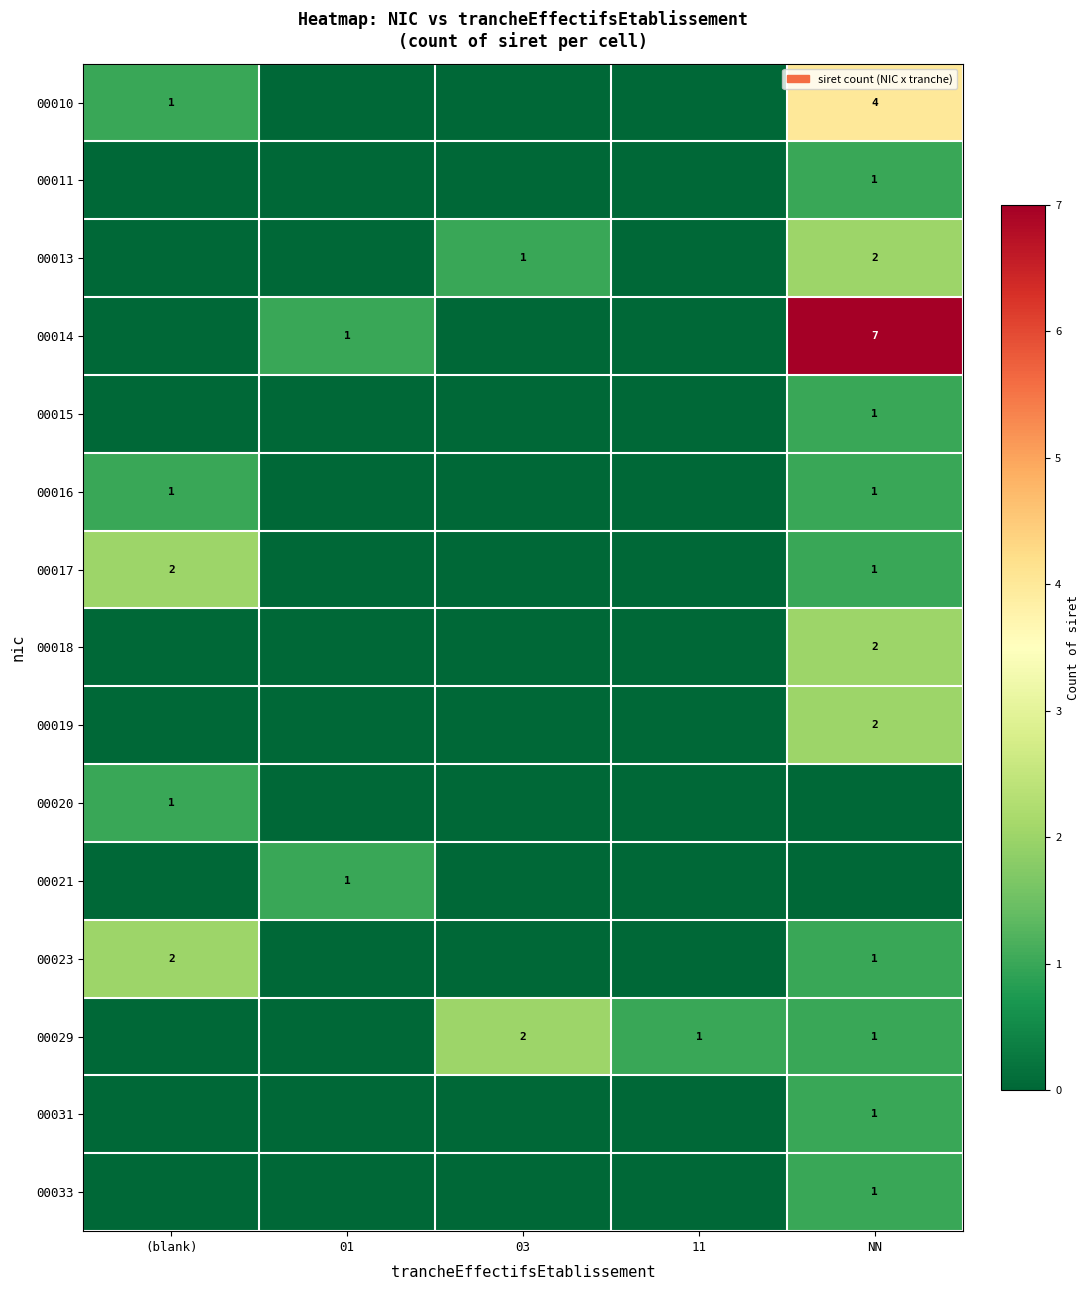

How many distinct data groups are displayed?

15